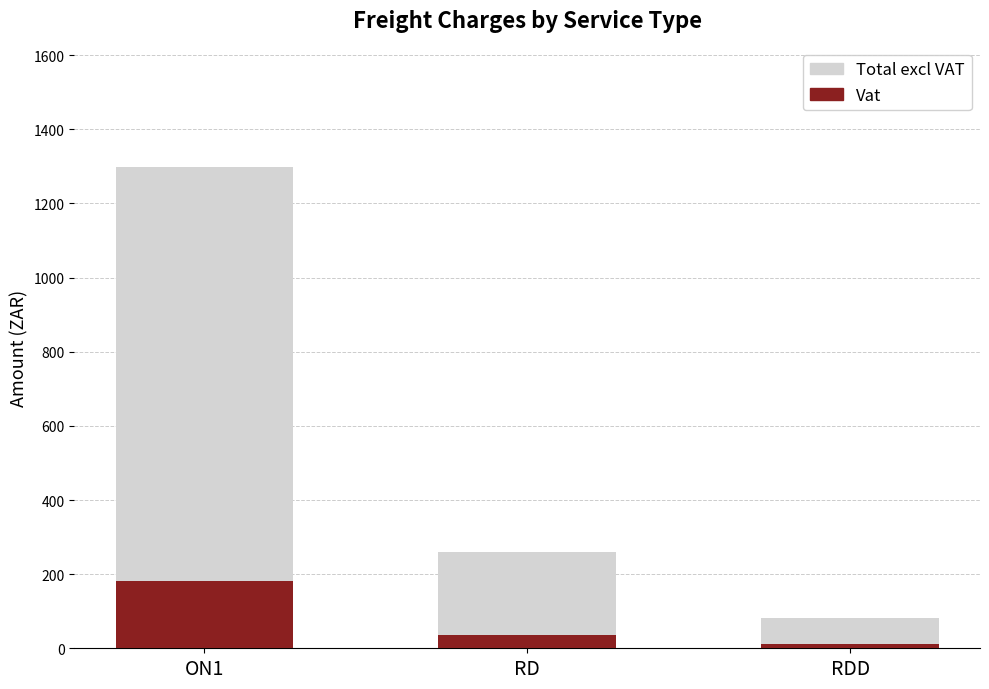

Reading left to right, what are all the values shown in this chart?

Total excl VAT: ON1=1298.8	RD=259.3	RDD=82.9
Vat: ON1=181.8	RD=36.6	RDD=11.6